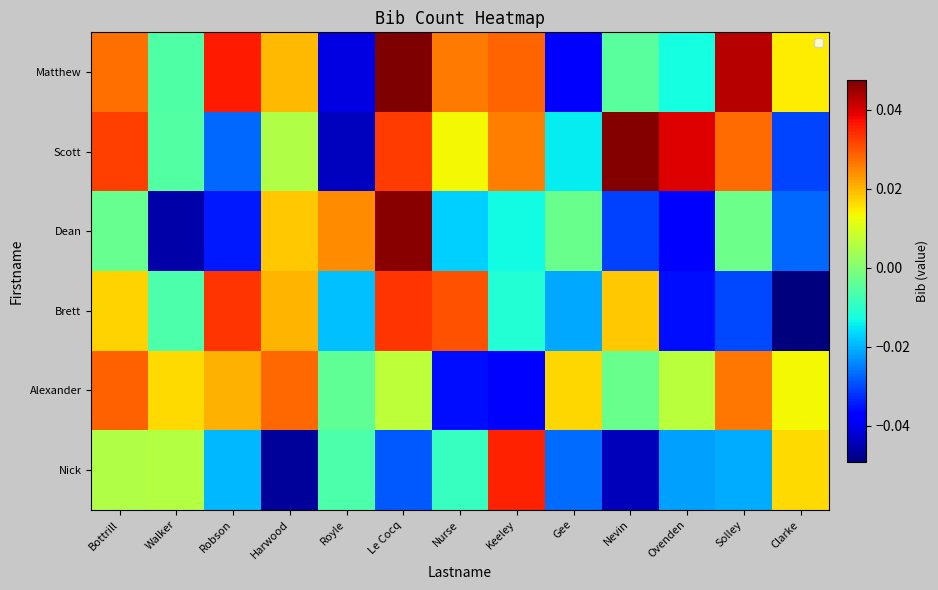

What is the spread (max minus min) of values at Solley?

0.1